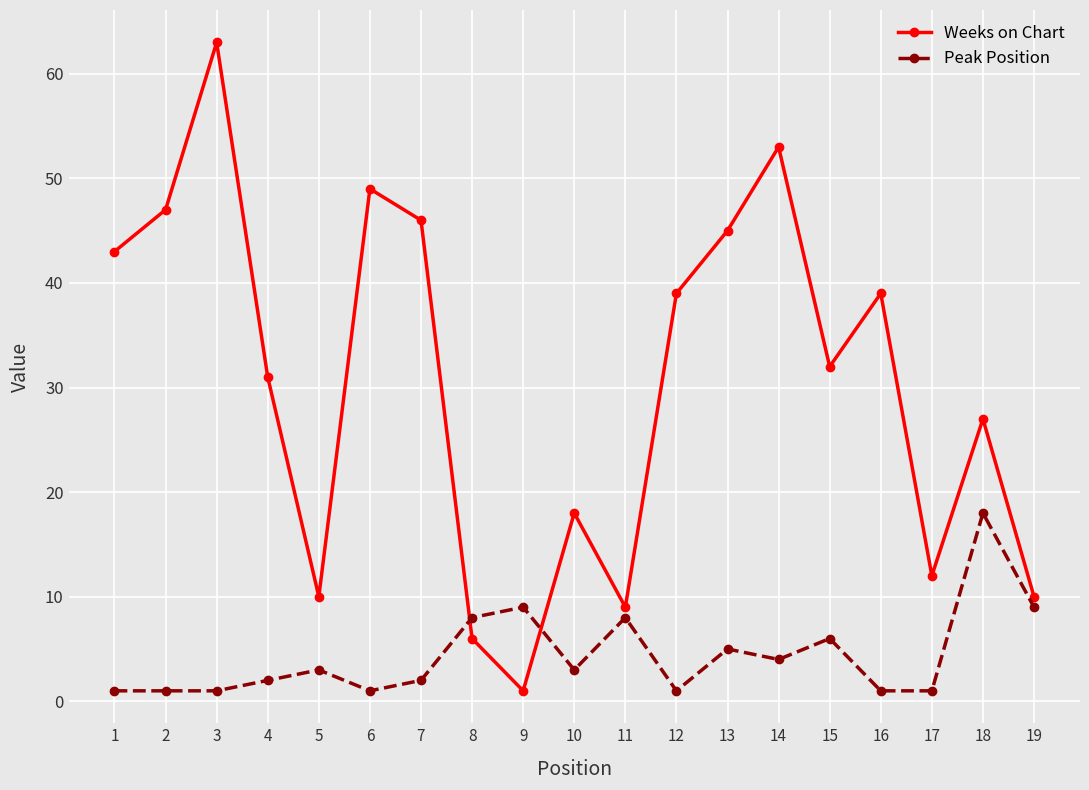

Where do Weeks on Chart and Peak Position first cross each other?

7 and 8